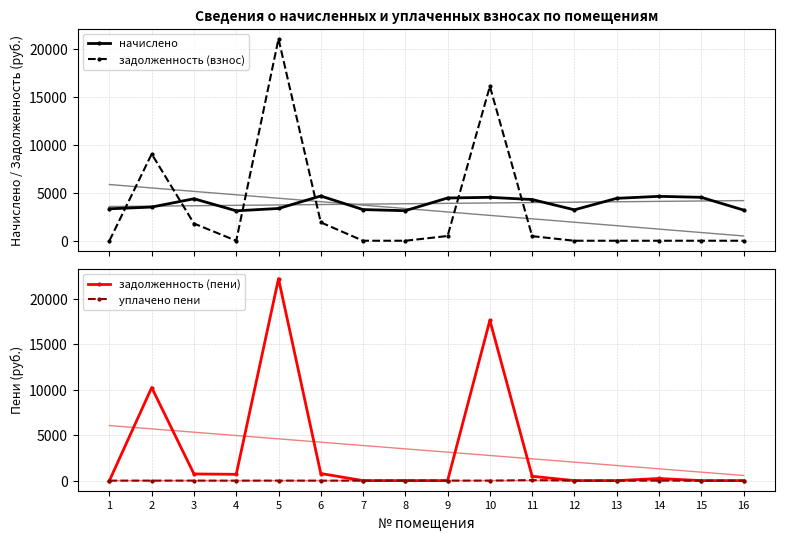

Reading left to right, extract all data points from this chart.

начислено: 1=3329.3	2=3513.6	3=4378.8	4=3121.9	5=3363.8	6=4665.6	7=3248.6	8=3133.4	9=4458.2	10=4527.4	11=4297.0	12=3225.6	13=4423.7	14=4631.0	15=4527.4	16=3202.6
задолженность (взнос): 1=0.0	2=9049.4	3=1795.4	4=0.0	5=21059.0	6=1913.0	7=0.0	8=0.0	9=495.4	10=16101.2	11=477.4	12=0.0	13=0.0	14=0.0	15=0.0	16=0.0
задолженность (пени): 1=0.0	2=10220.5	3=733.7	4=693.8	5=22180.3	6=781.7	7=0.0	8=0.0	9=0.0	10=17610.3	11=477.4	12=0.0	13=0.0	14=235.9	15=0.0	16=0.0
уплачено пени: 1=0.0	2=0.0	3=0.0	4=0.0	5=0.0	6=0.0	7=0.0	8=11.7	9=1.6	10=0.0	11=55.7	12=0.0	13=0.0	14=0.0	15=0.0	16=0.0